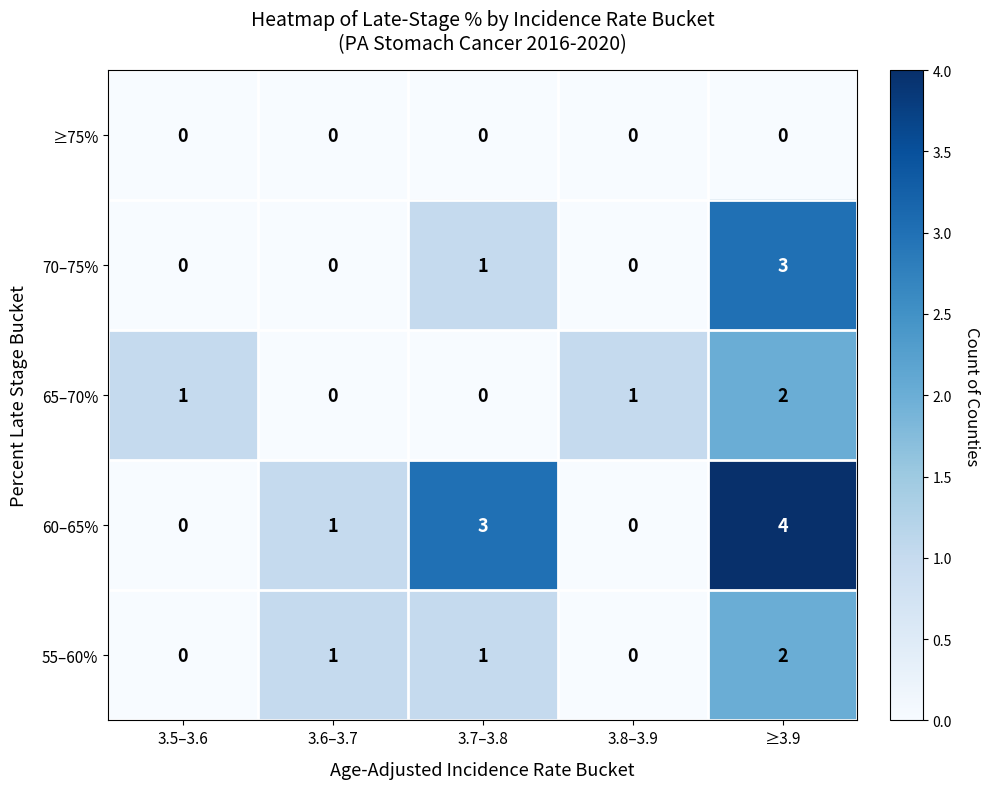

Count the 70–75% values in the range 0 to 1.

4